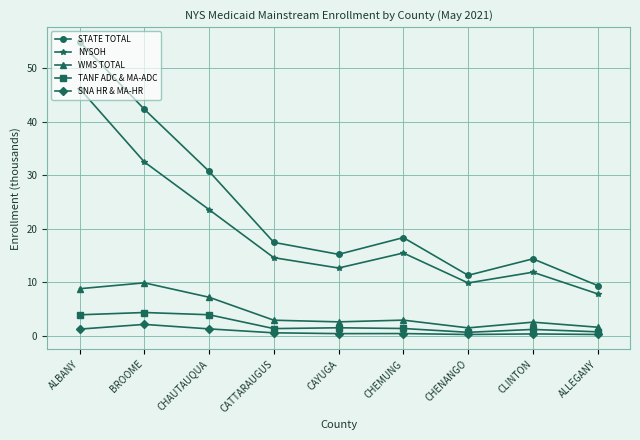

Count the number of categories in the chart.

9